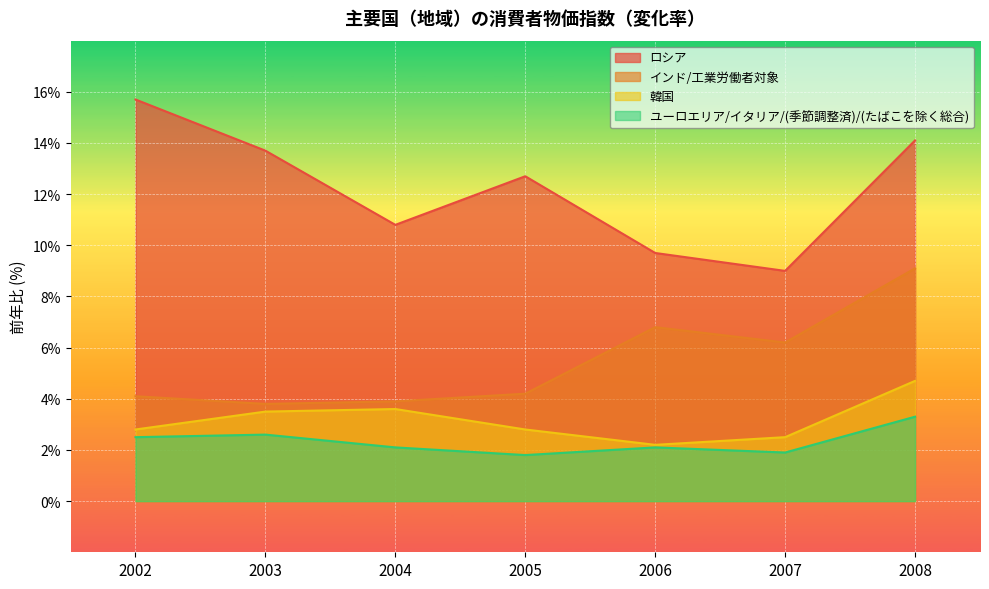

The ロシア series shows 9.0 at 2007. True or false?

True